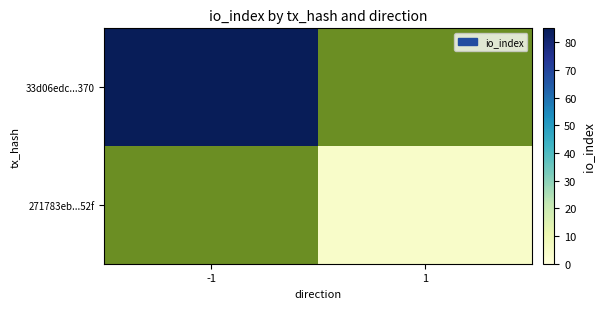

Which has a higher value, 1 or -1?

-1